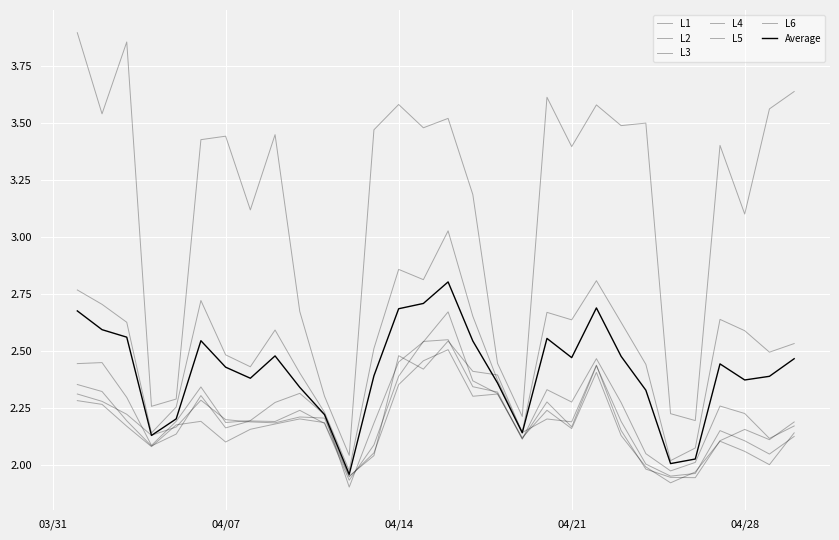

Is this an area chart (filled region under the line)?

No